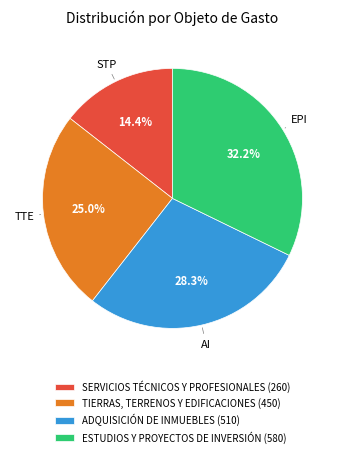

To the nearest percent, what is the average slice percentage?

25%